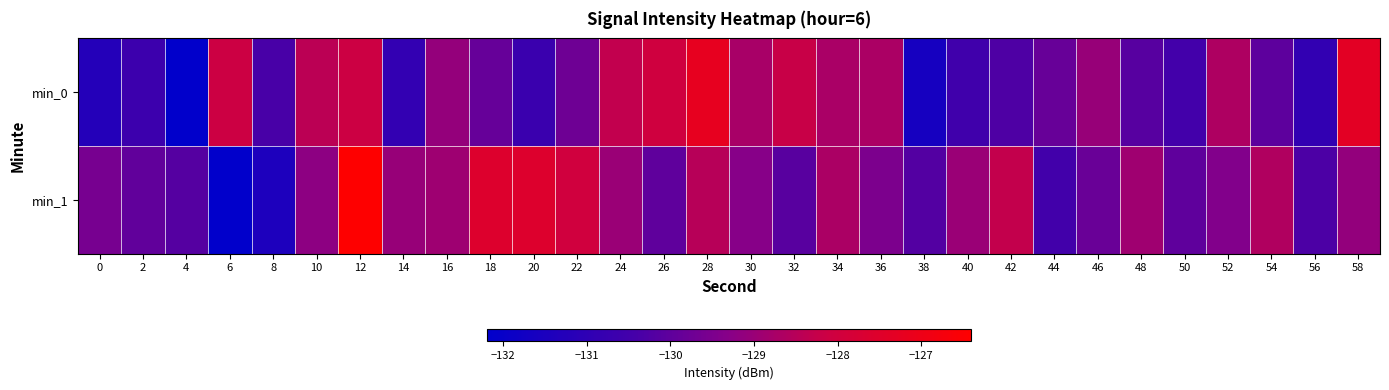

Rank the series by their maximum value, from lowest to highest.

min_0, min_1